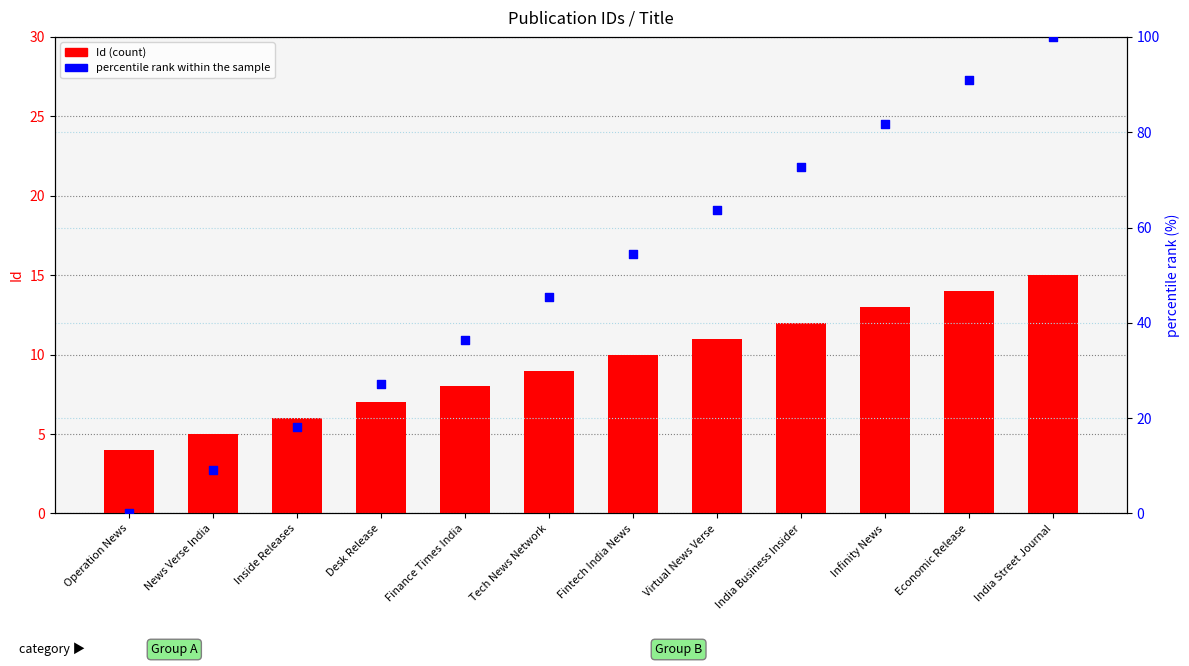

Which series has the largest total across all categories?

percentile rank within the sample